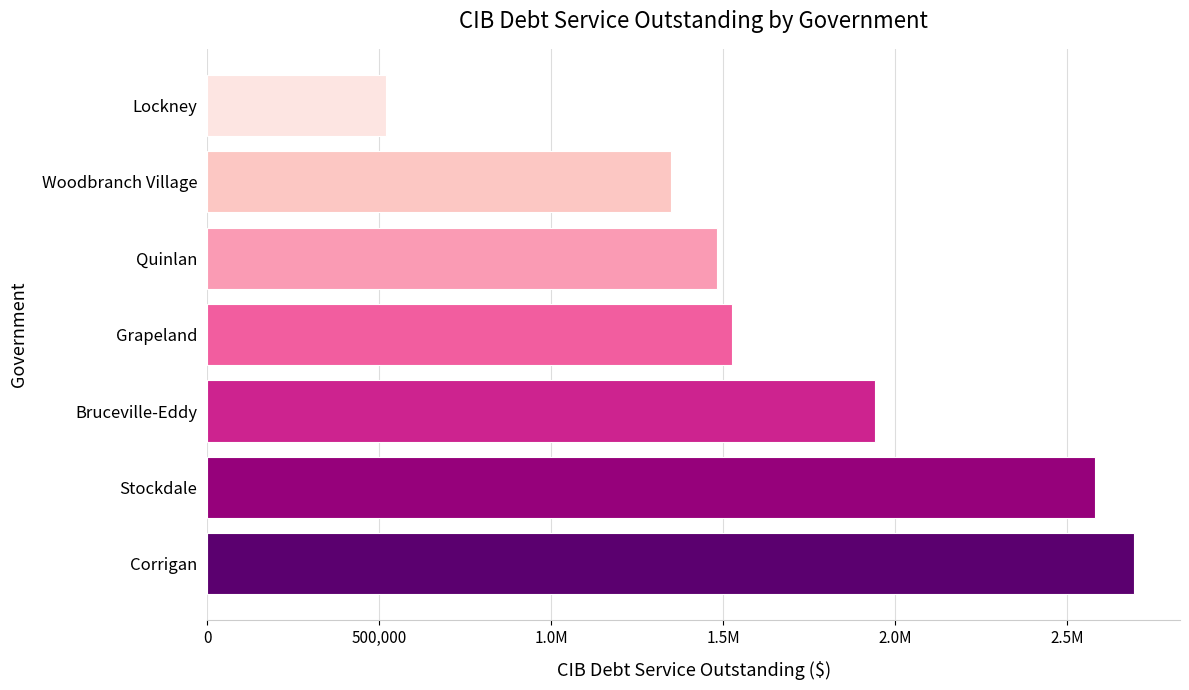

Does the chart contain any negative values?

No